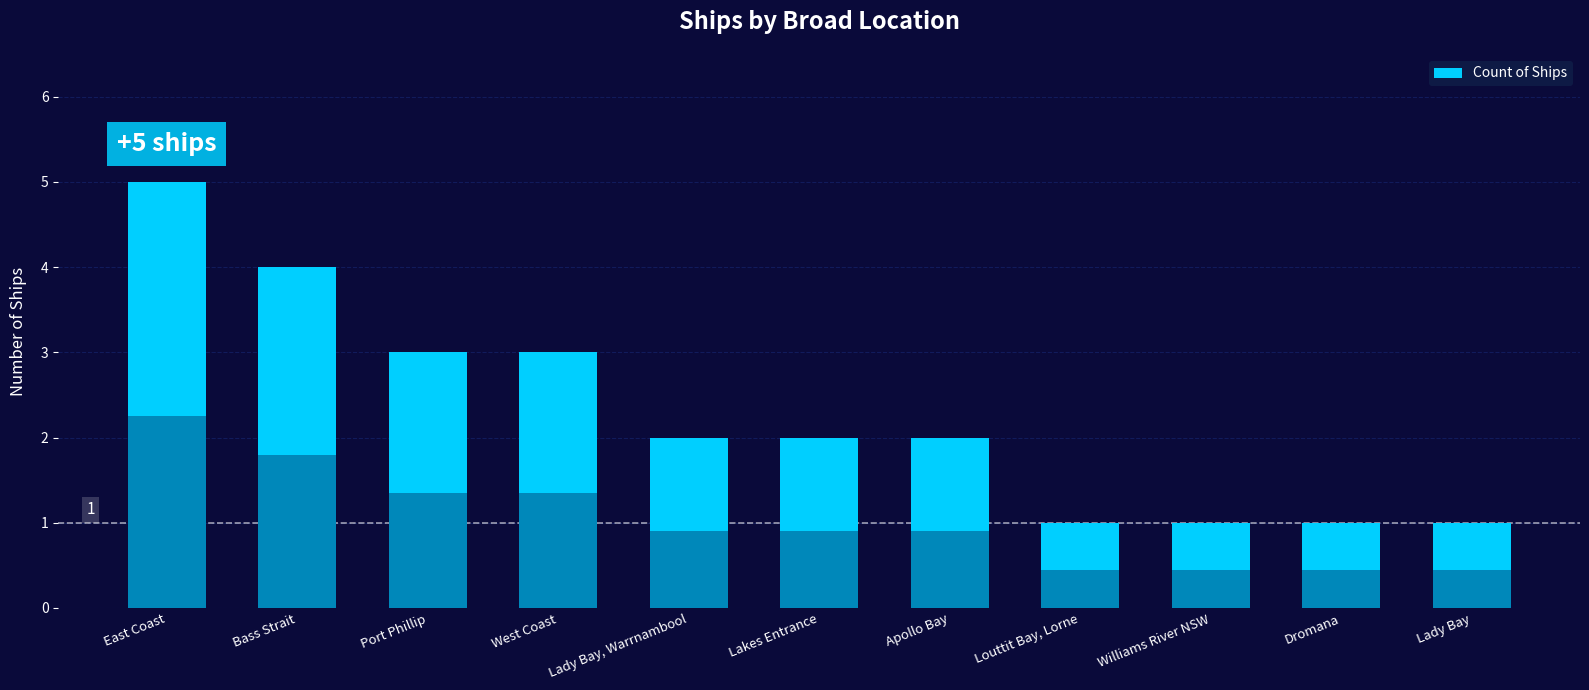

What is the smallest value displayed?

1